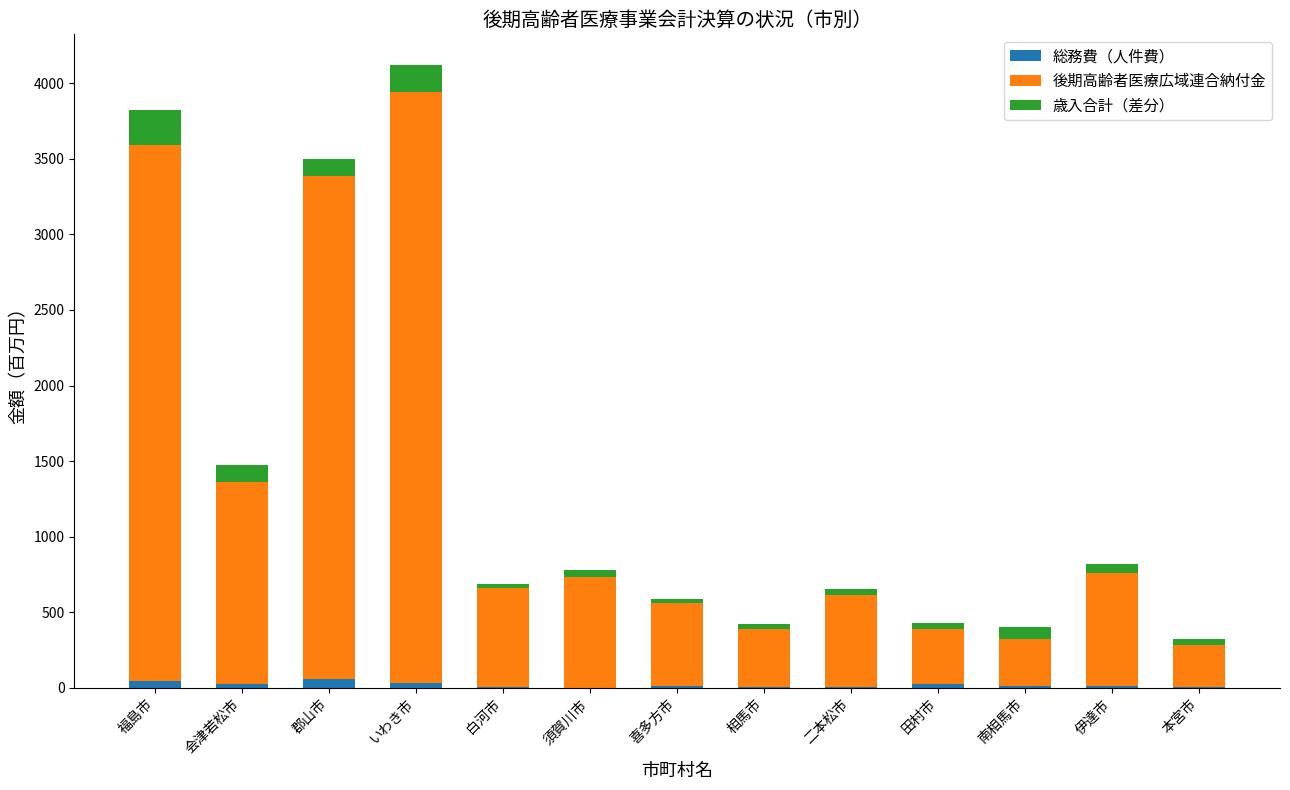

Are the bars grouped side by side (vs. stacked)?

No